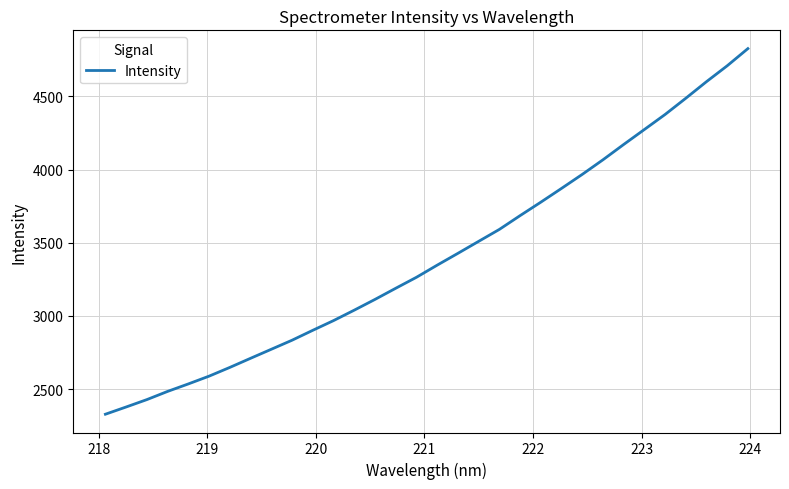

What is the maximum value shown in the chart?

4825.6